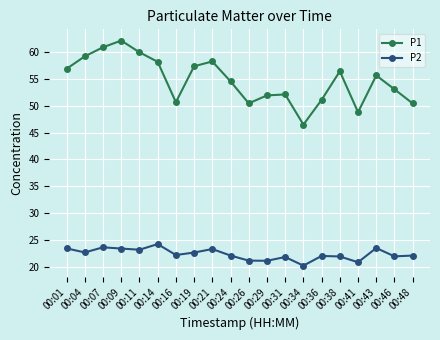

List the series in order of their overall mean, highest first.

P1, P2